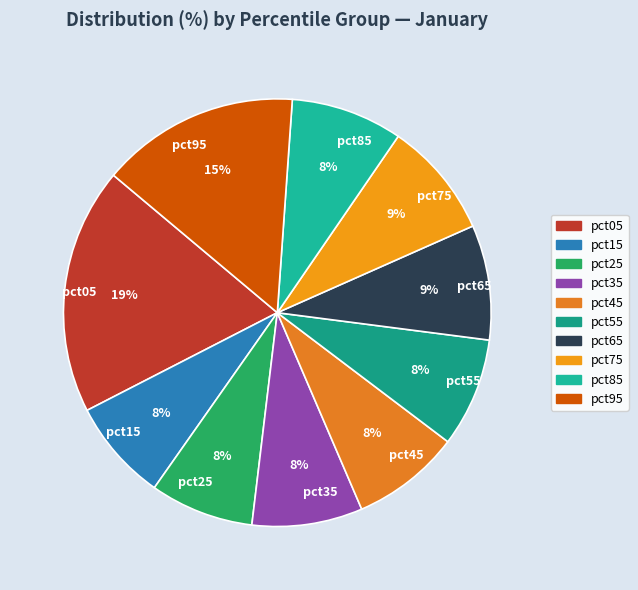

What percentage is the pct65 slice, to the nearest percent?

9%